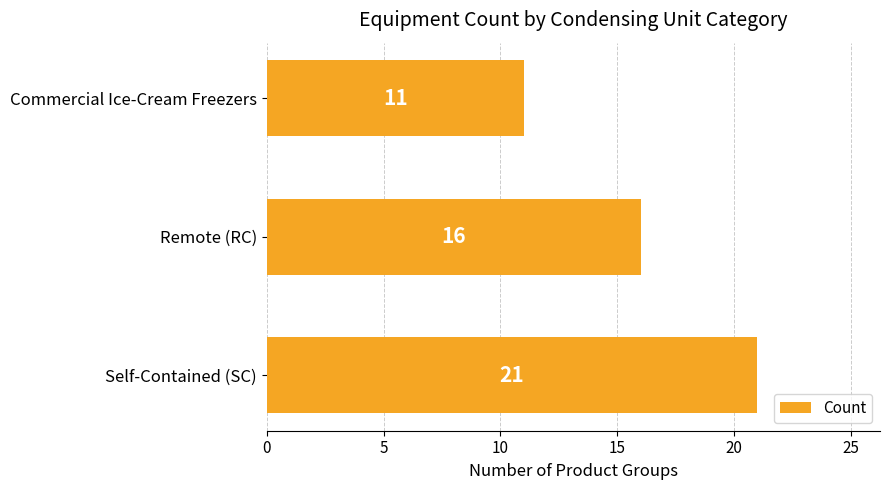

Where is the data nearest to the value 16?

Remote (RC)